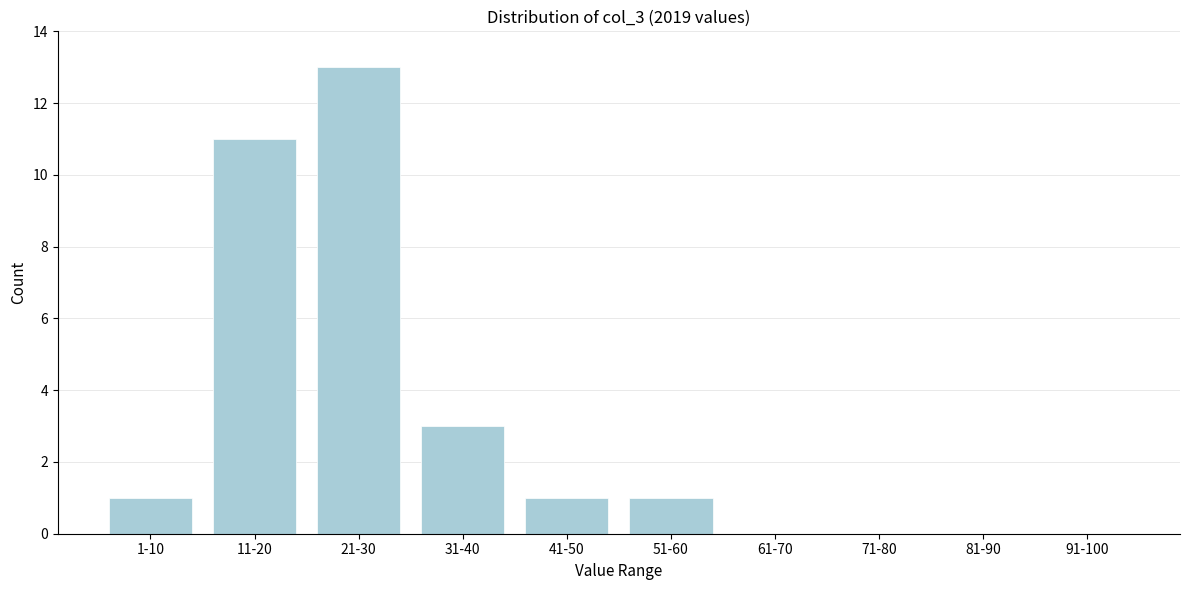

Reading left to right, what are all the values shown in this chart?

1-10=1	11-20=11	21-30=13	31-40=3	41-50=1	51-60=1	61-70=0	71-80=0	81-90=0	91-100=0